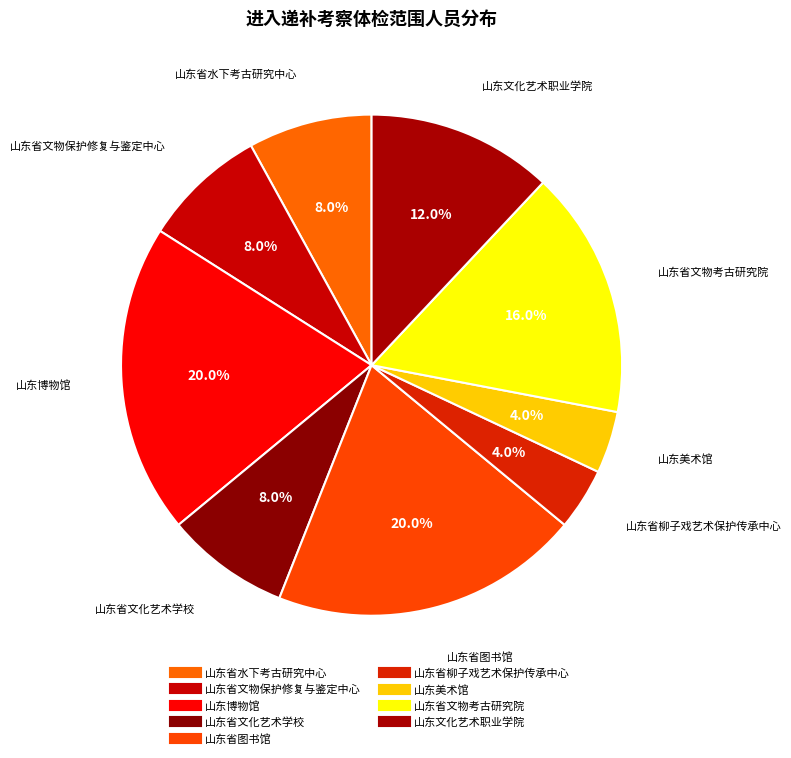

How many segments does this pie chart have?

9